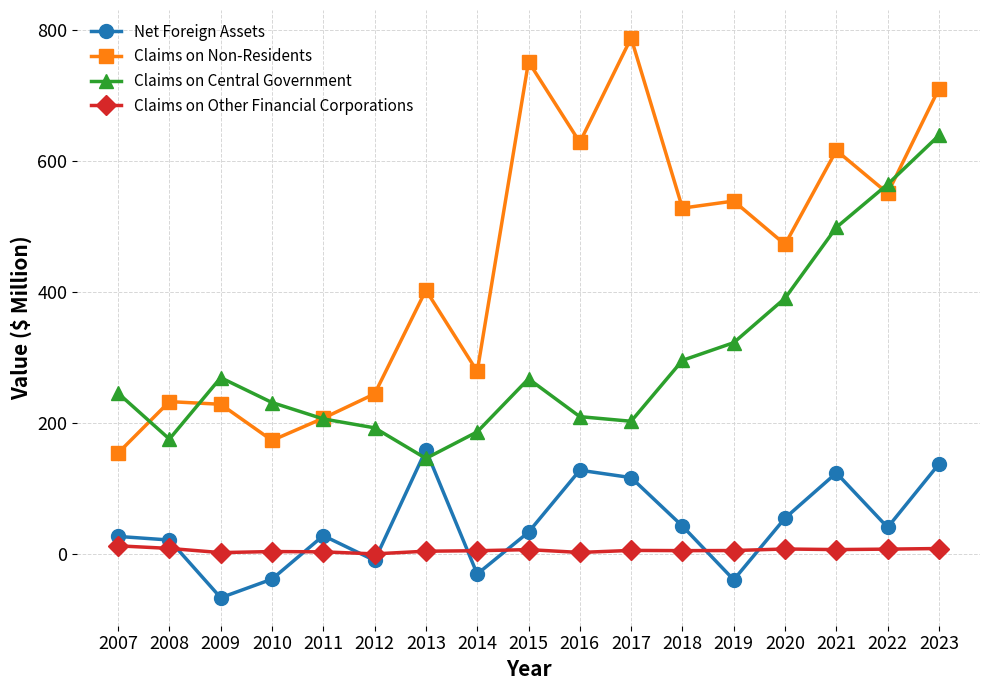

Which series has the widest spread of values?

Claims on Non-Residents